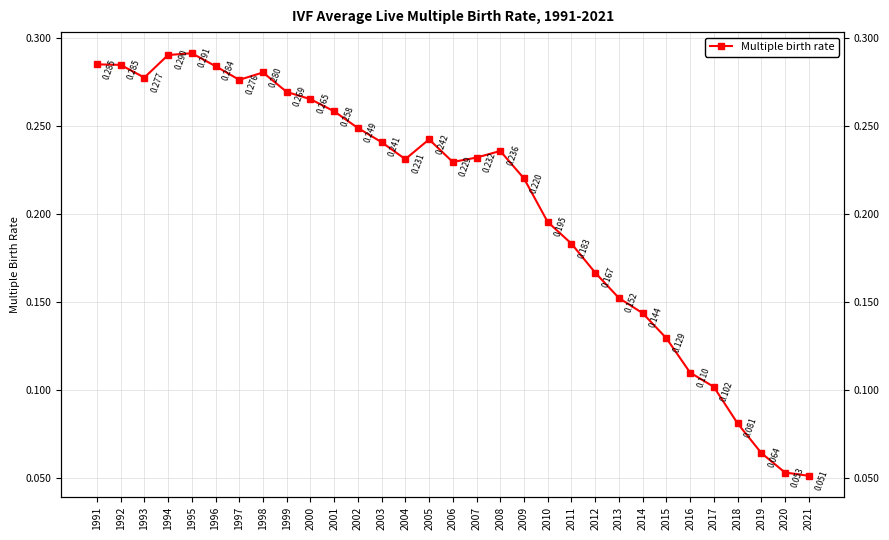

What is the change in value from 1996 to 2007?

-0.1